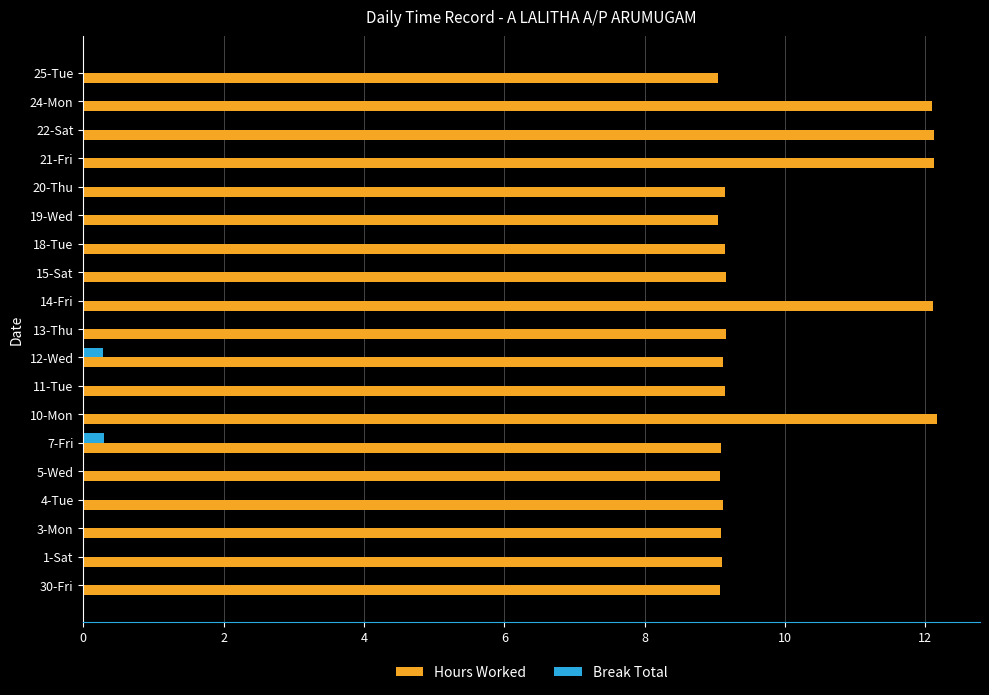

True or false: Hours Worked has a value of 9.0 at 19-Wed.

True